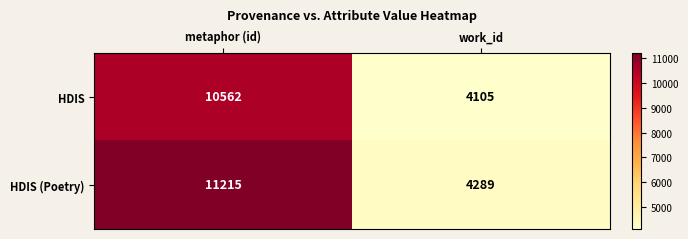

What is the lowest value of the HDIS series?

4105